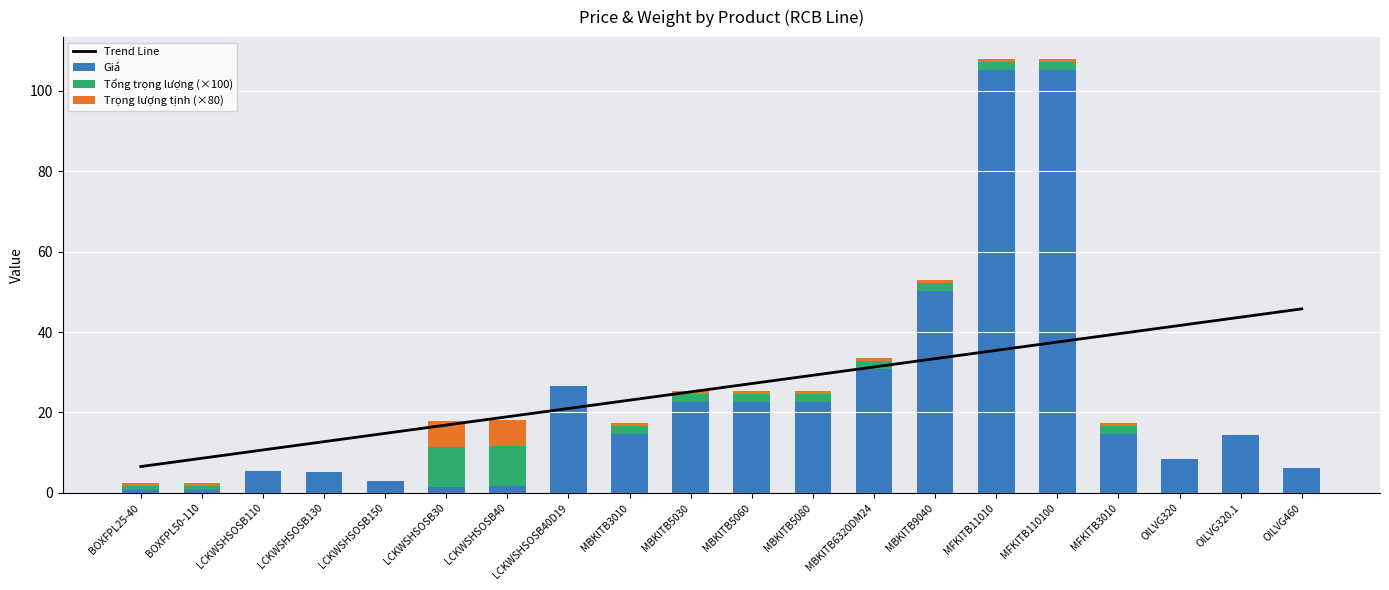

What is the greatest value displayed?

105.1